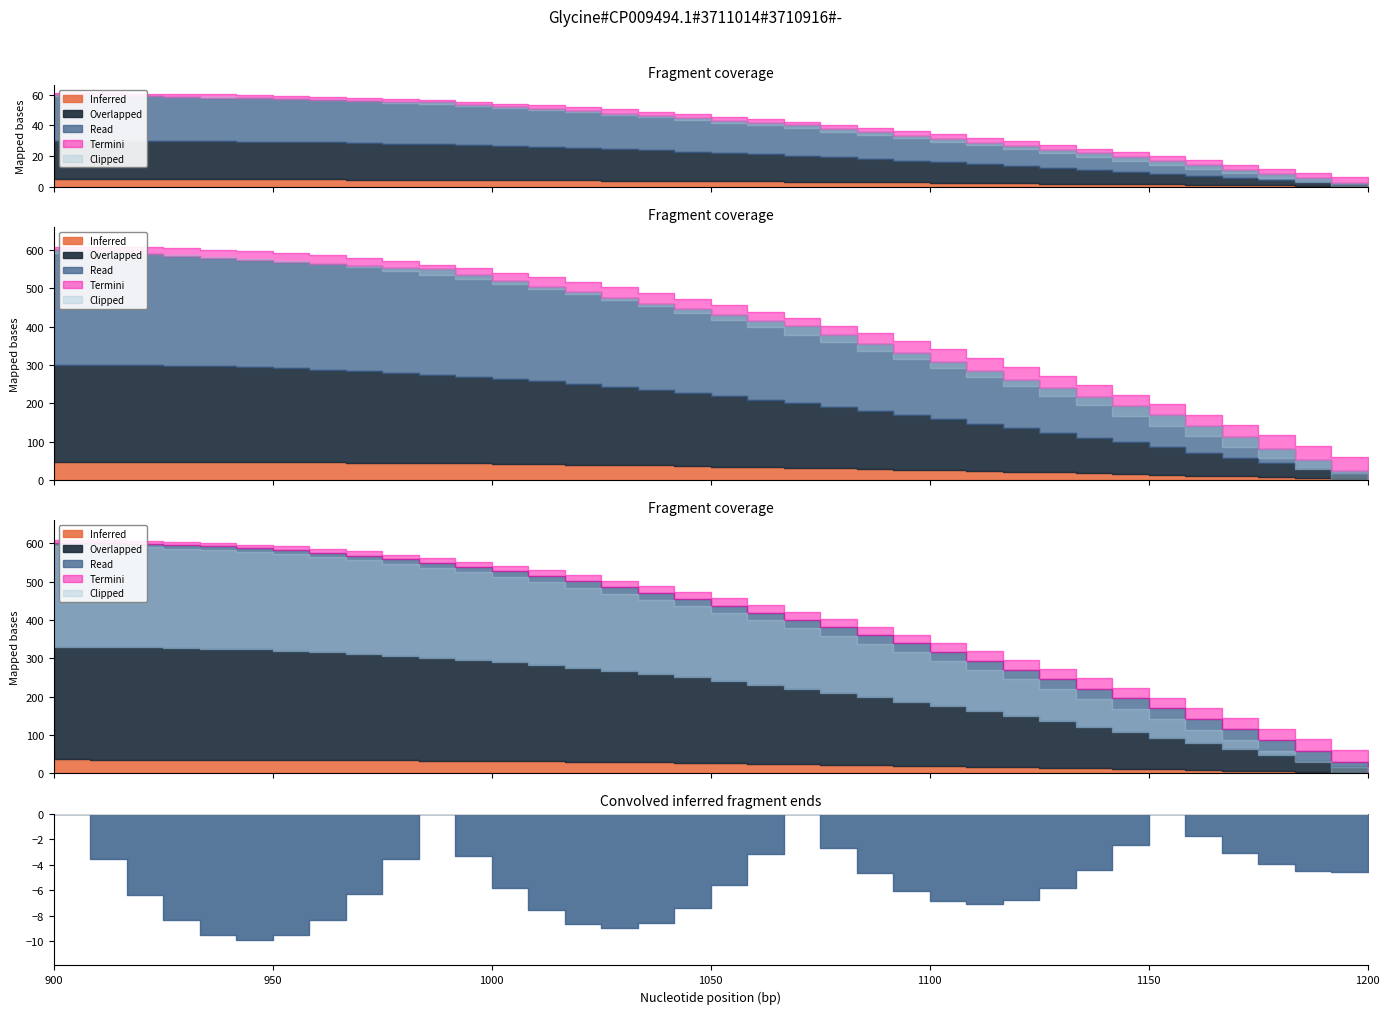

The actual series shows 1.3 at 9. True or false?

False